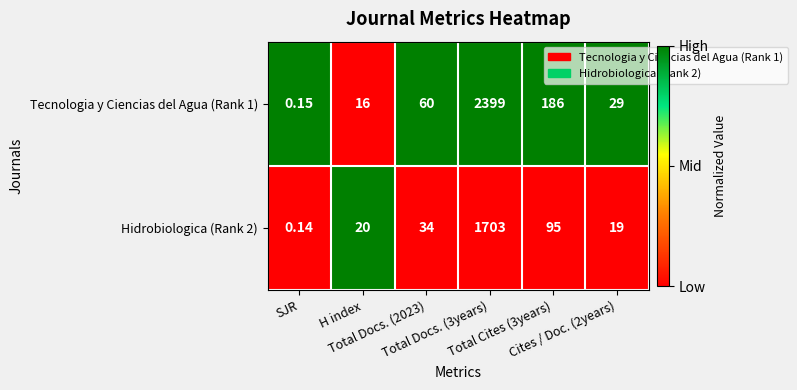

How many values in the Tecnologia y Ciencias del Agua (Rank 1) series are below 60?

3